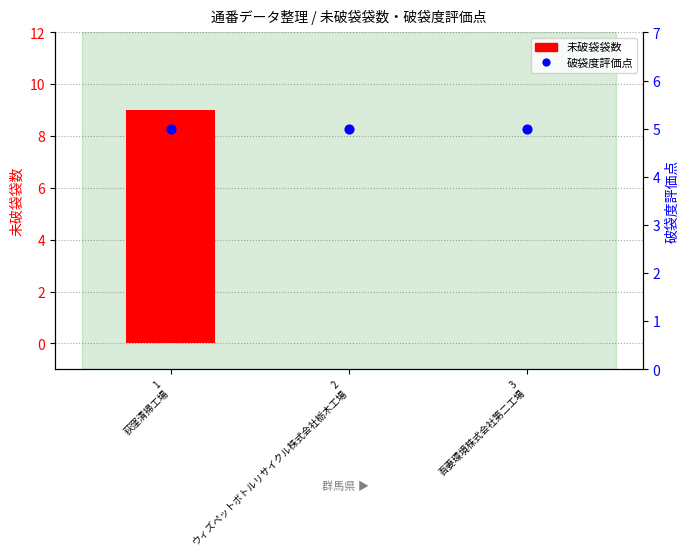

Which series has the widest spread of Y values?

未破袋袋数